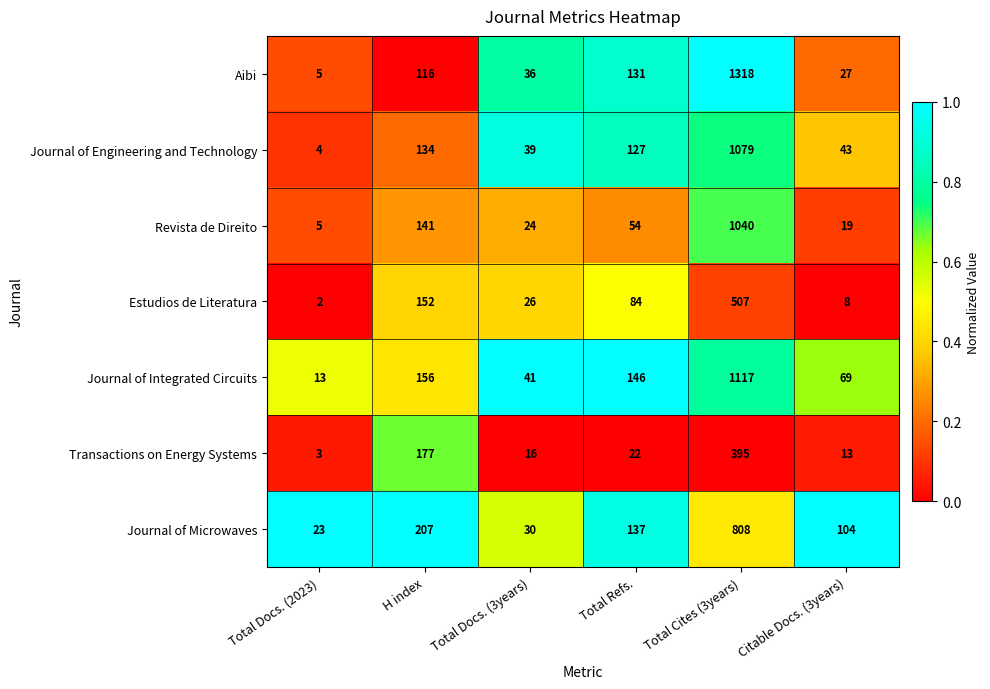

Is it true that Transactions on Energy Systems equals 177 at H index?

True